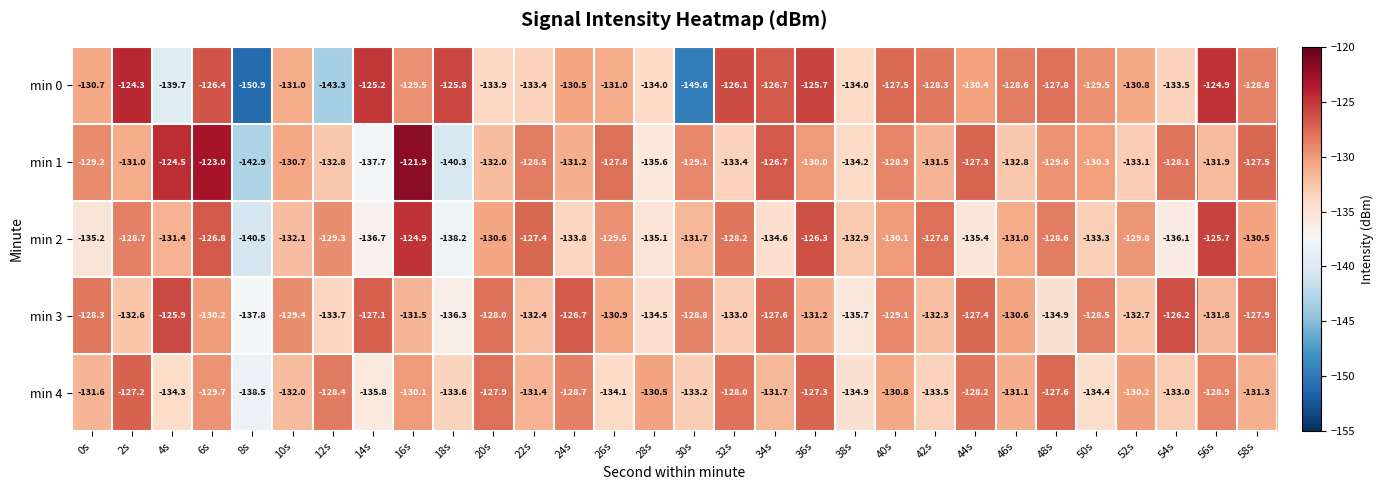

What is the sum of all min 0 values?

-3941.8